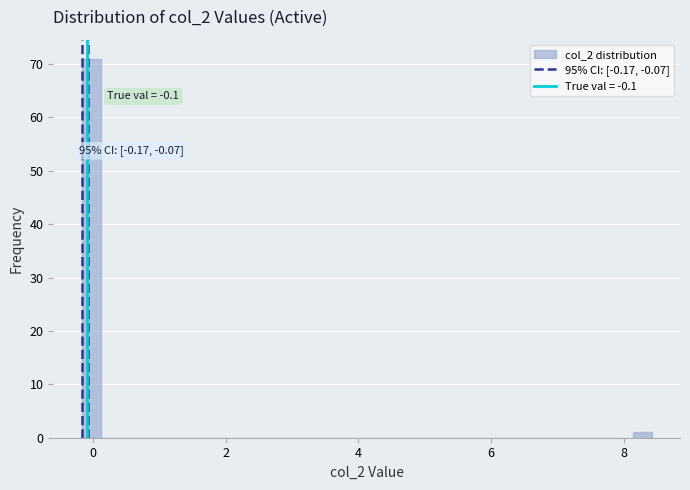

Read against the x-axis, roughly where is the centre of the tallest bar?

0.0